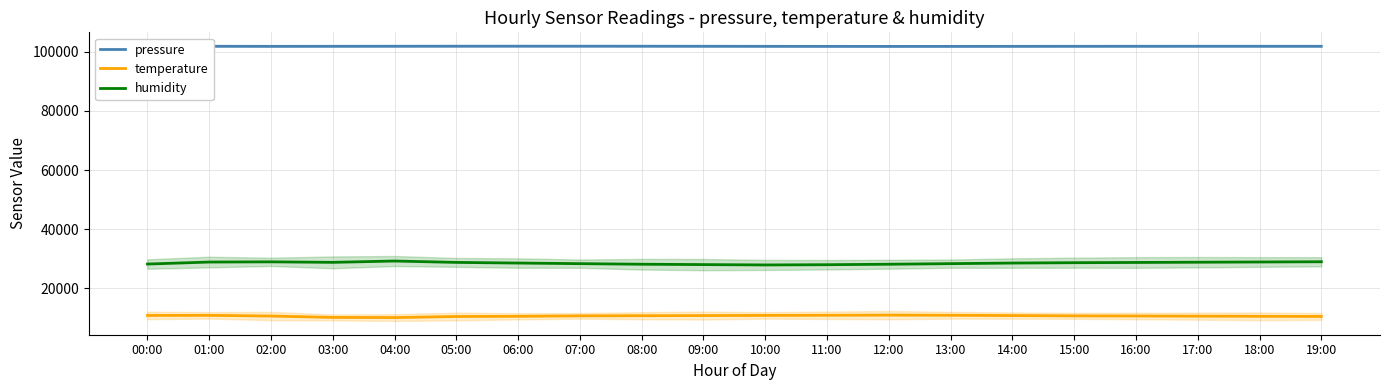

Which has a higher value, 05:00 or 18:00?

05:00